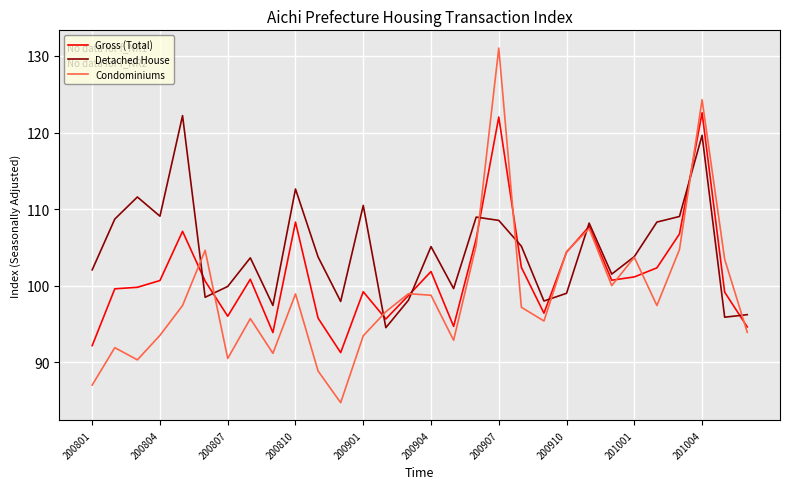

Which series has the widest spread of values?

Condominiums